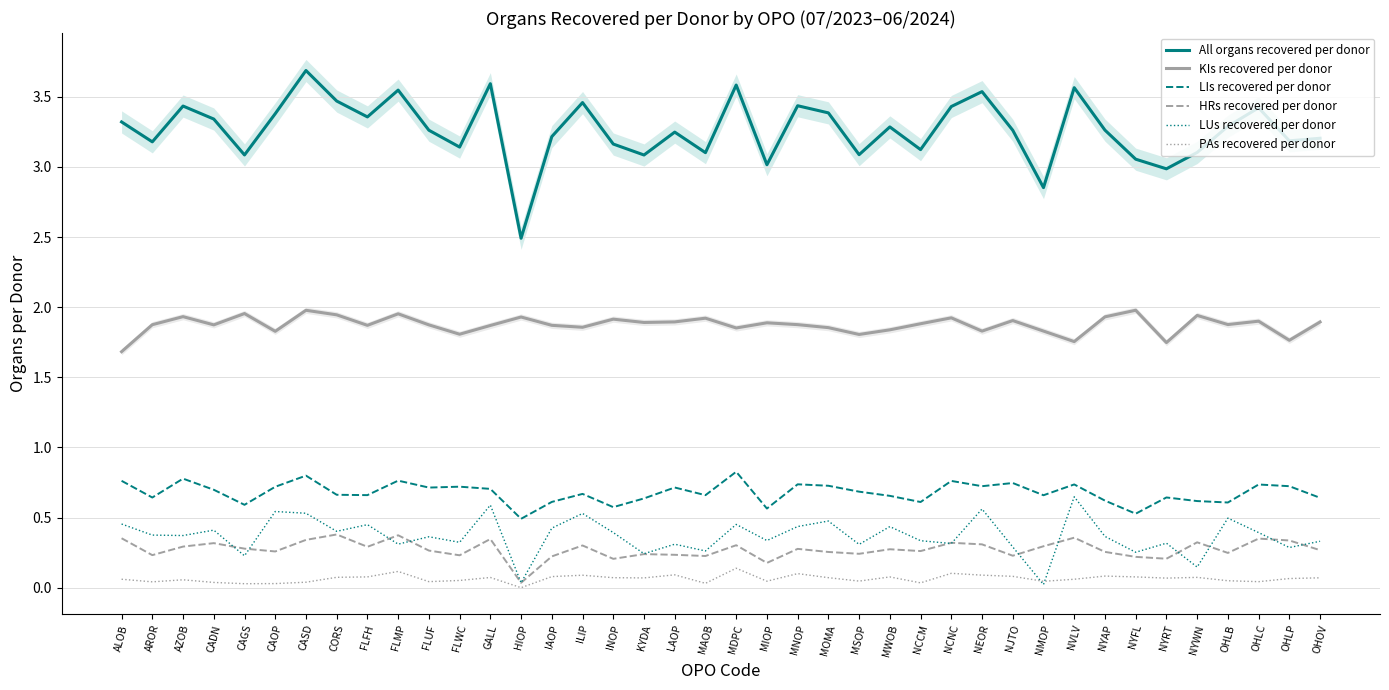

Which series has the widest spread of values?

All organs recovered per donor